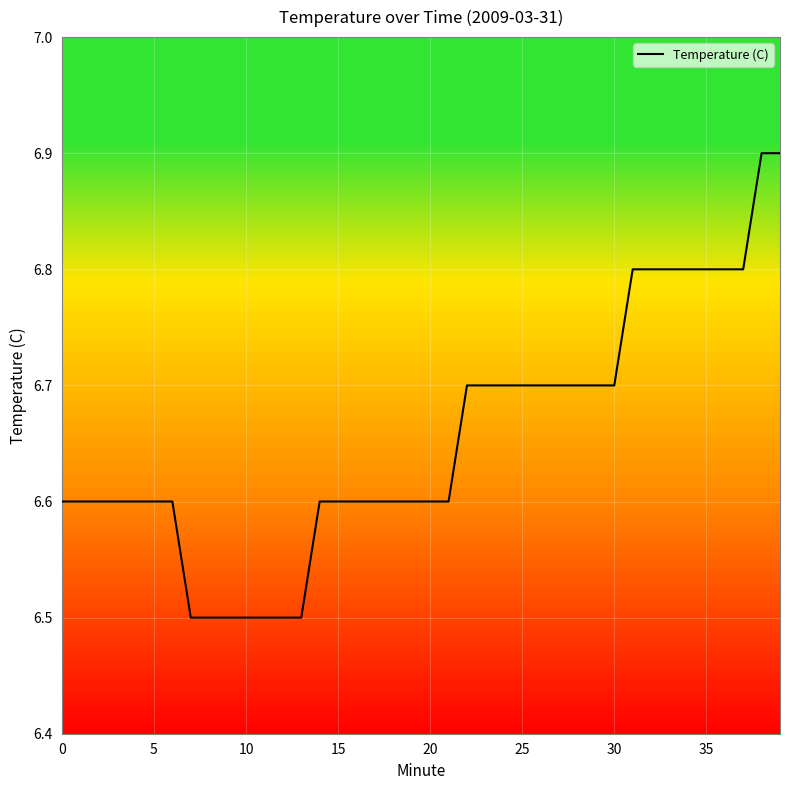

What is the smallest value displayed?

6.5